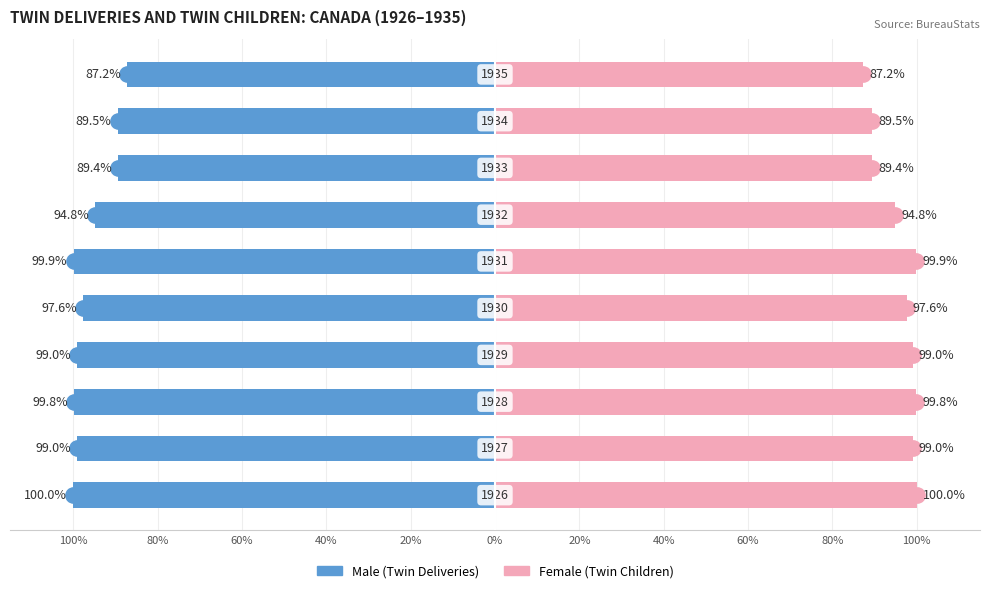

How many series are shown in this chart?

2